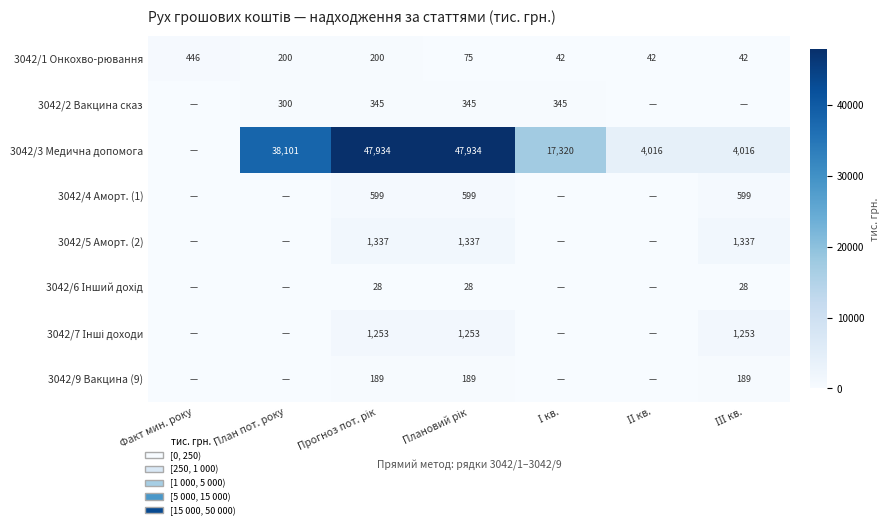

What is the average value of the 3042/1 Онкохво-рювання series?

150